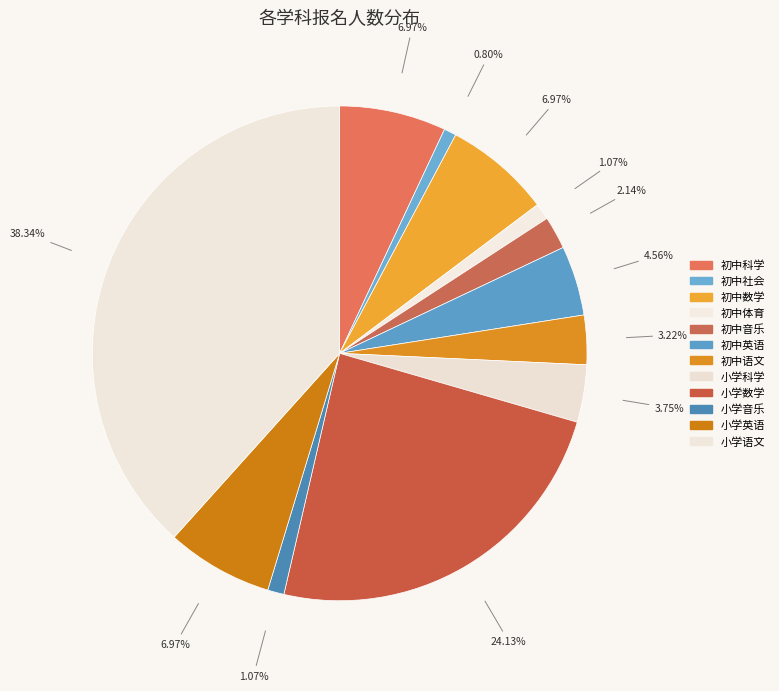

How many segments does this pie chart have?

12